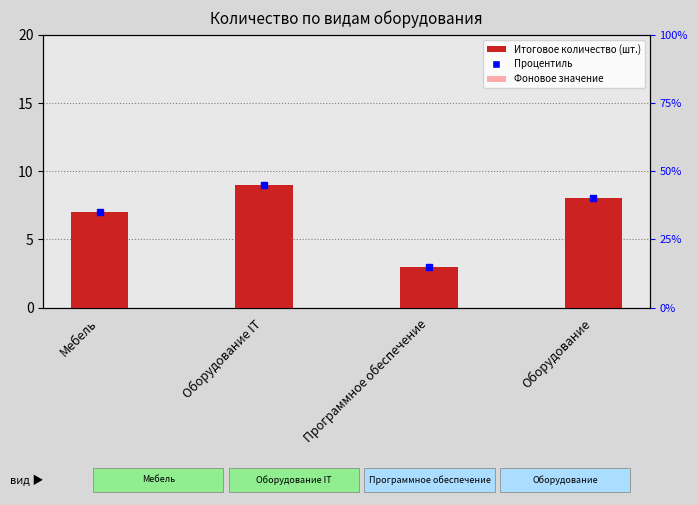

How many groups of bars are there?

4